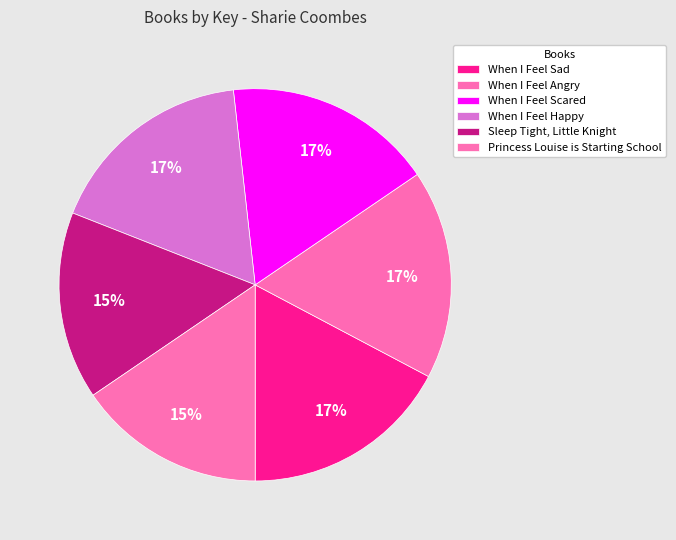

Which category has the biggest portion of the pie?

When I Feel Sad